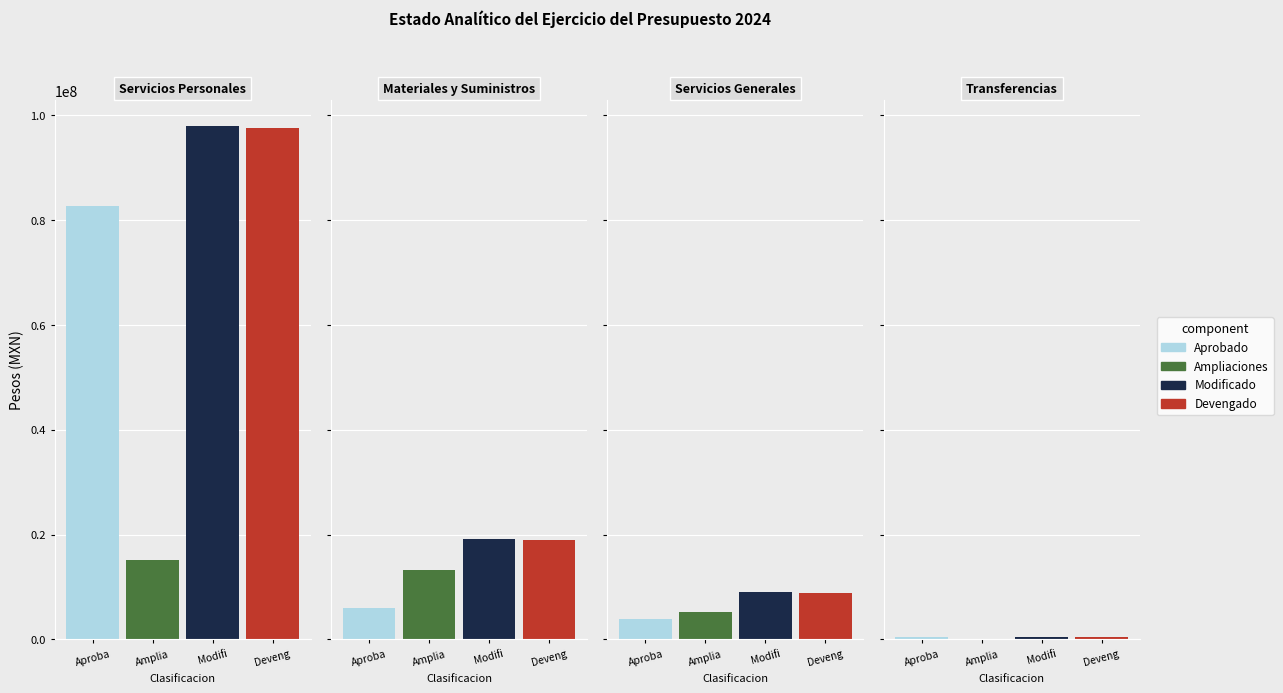

What is the spread (max minus min) of values at Servicios Personales?

82793647